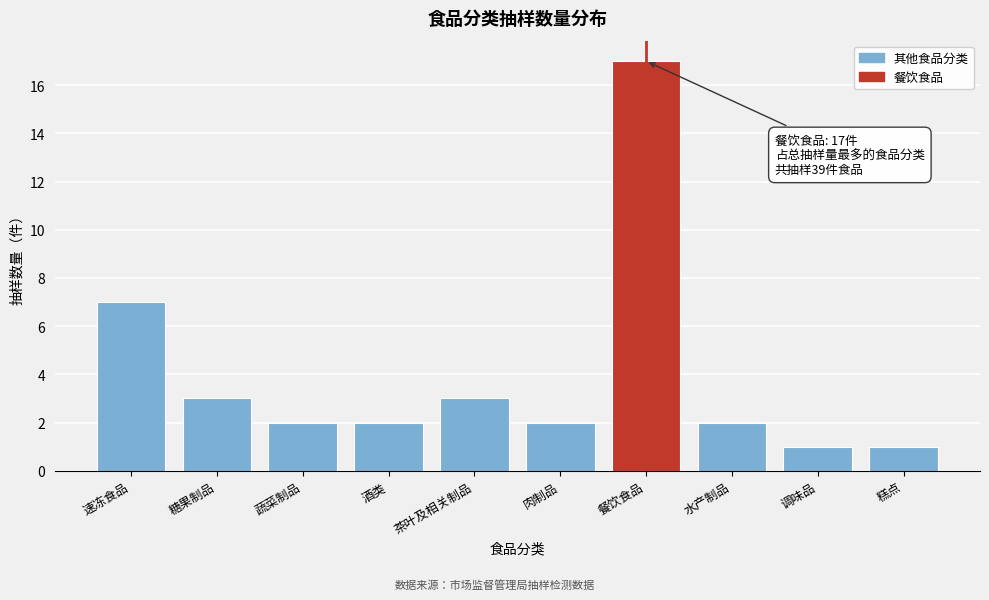

Reading left to right, what are all the values shown in this chart?

7	3	2	2	3	2	17	2	1	1